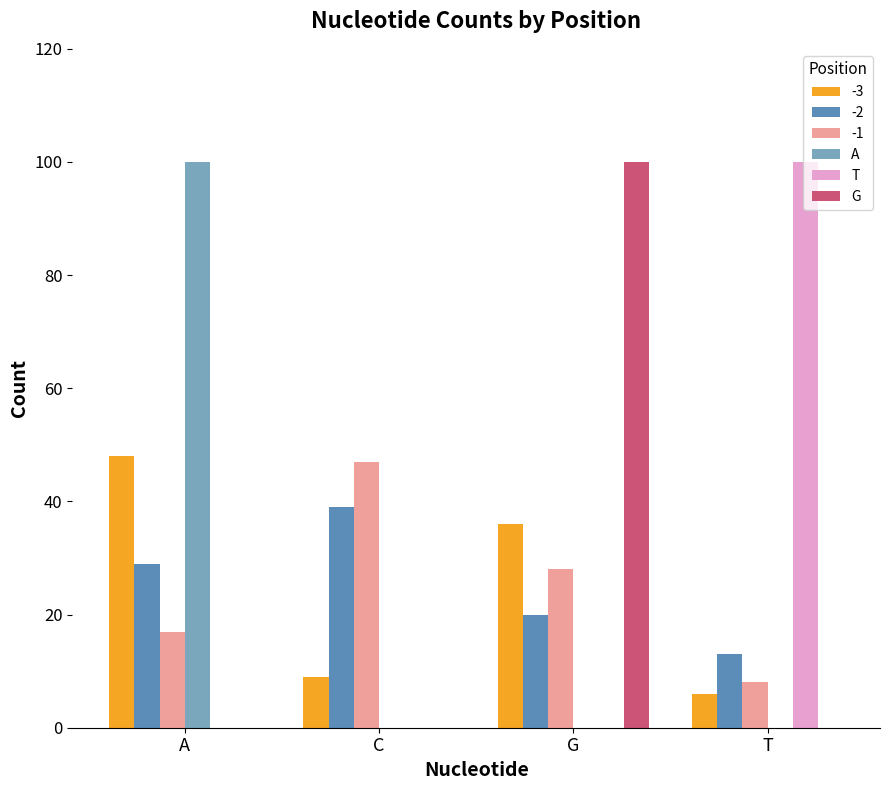

Between C and G, which series saw the biggest shift?

G